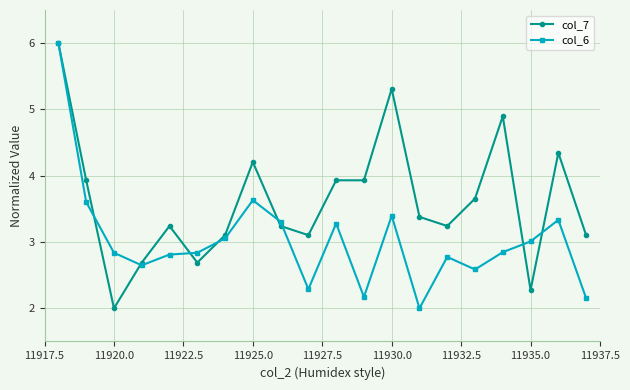

What is the value of the col_6 point at the 11th from the left?

3.3